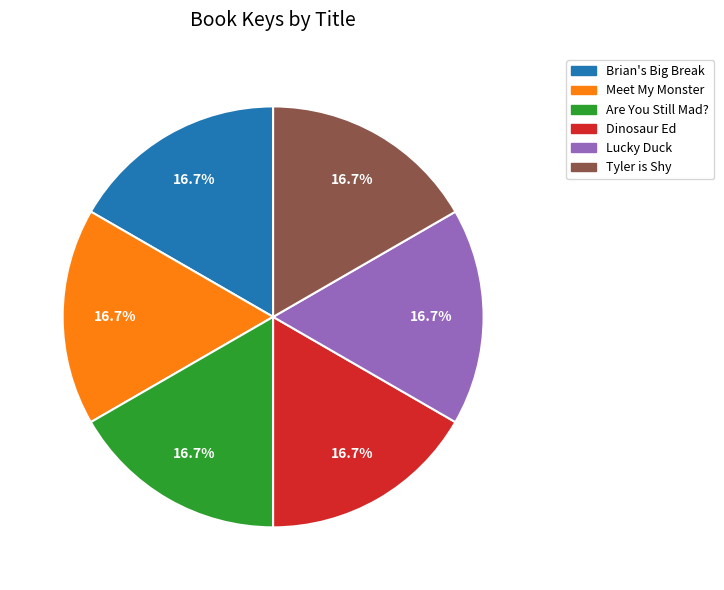

What is the ratio of the value at Brian's Big Break to the value at Tyler is Shy?

1.0